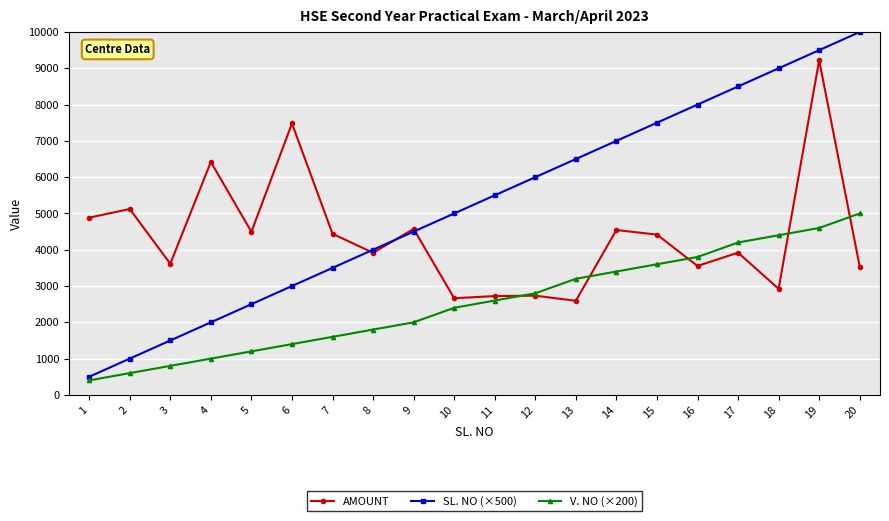

What is the total value across all series at 18?

16324